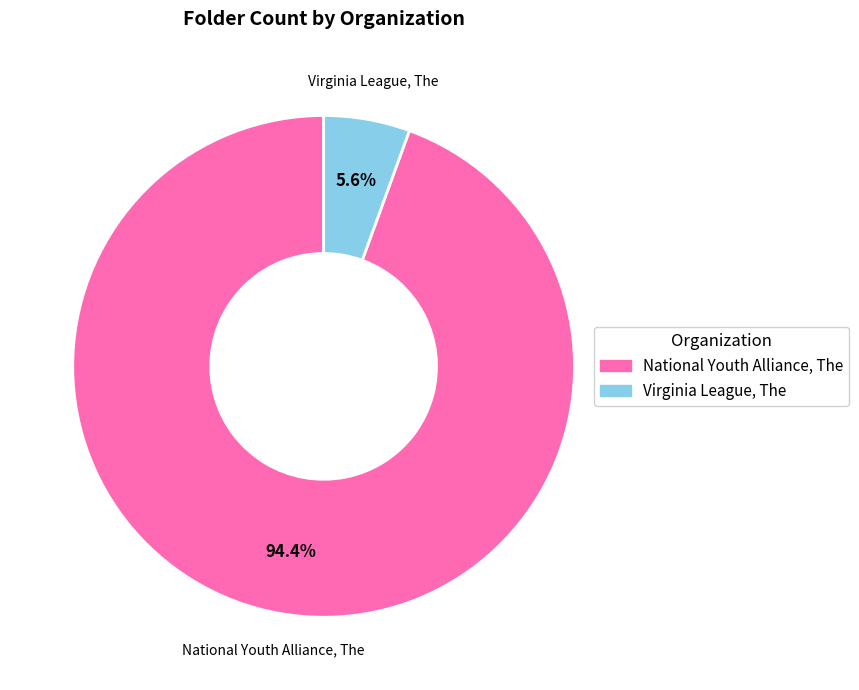

Is Virginia League, The the majority of the pie?

No